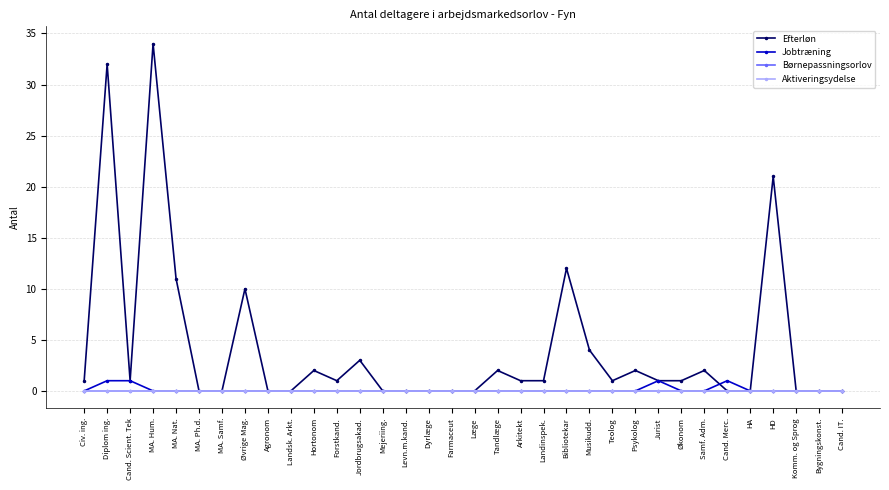

Is this an area chart (filled region under the line)?

No